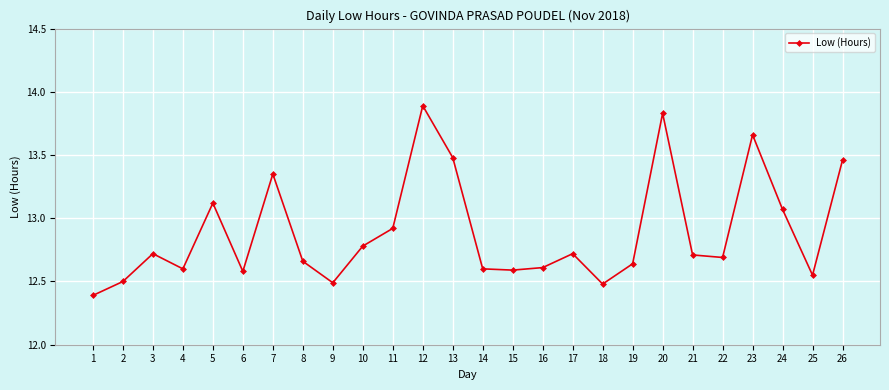

At which category does the data reach its first local peak?

3